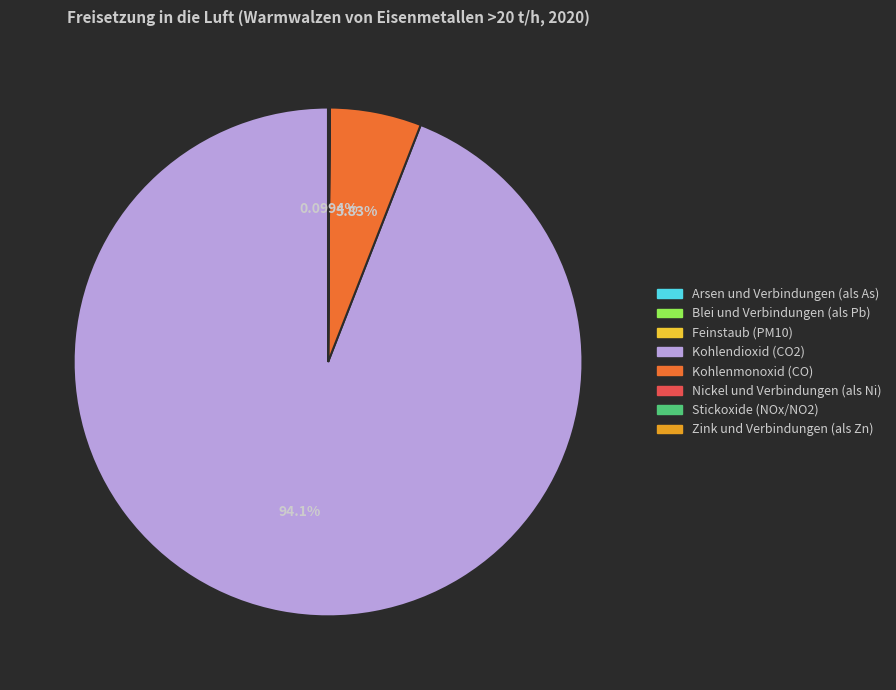

Does Kohlendioxid (CO2) represent more than half of the total?

Yes